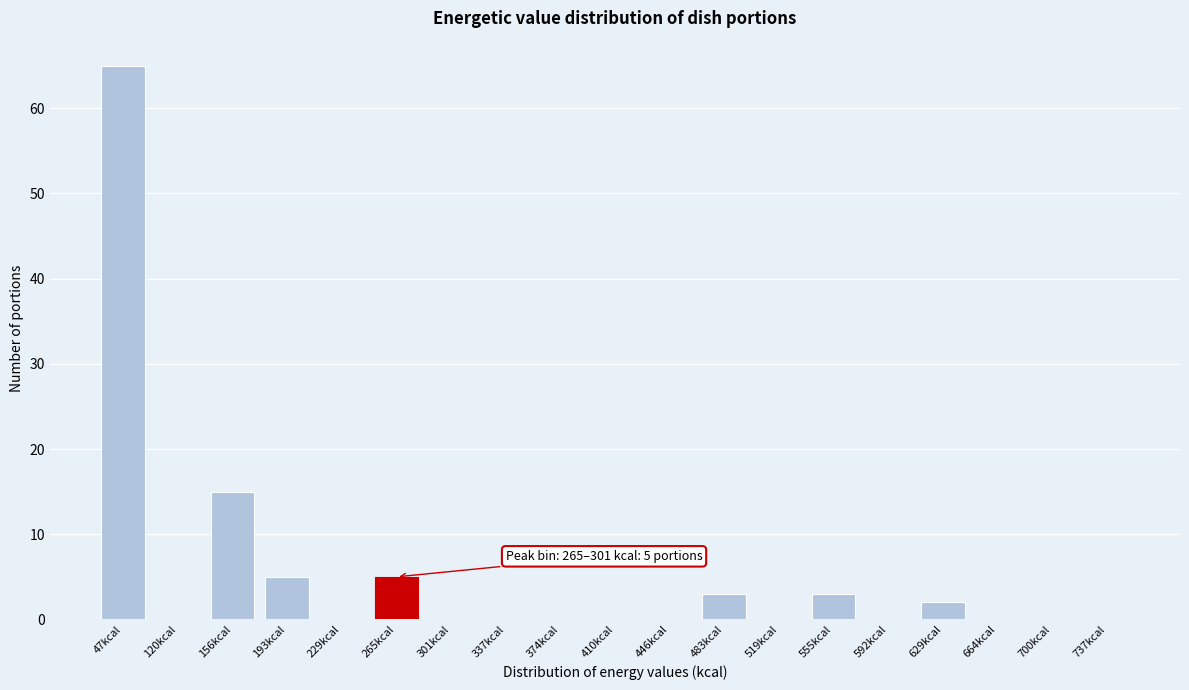

Reading left to right, extract all data points from this chart.

47kcal=65	120kcal=0	156kcal=15	193kcal=5	229kcal=0	265kcal=5	301kcal=0	337kcal=0	374kcal=0	410kcal=0	446kcal=0	483kcal=3	519kcal=0	555kcal=3	592kcal=0	629kcal=2	664kcal=0	700kcal=0	737kcal=0